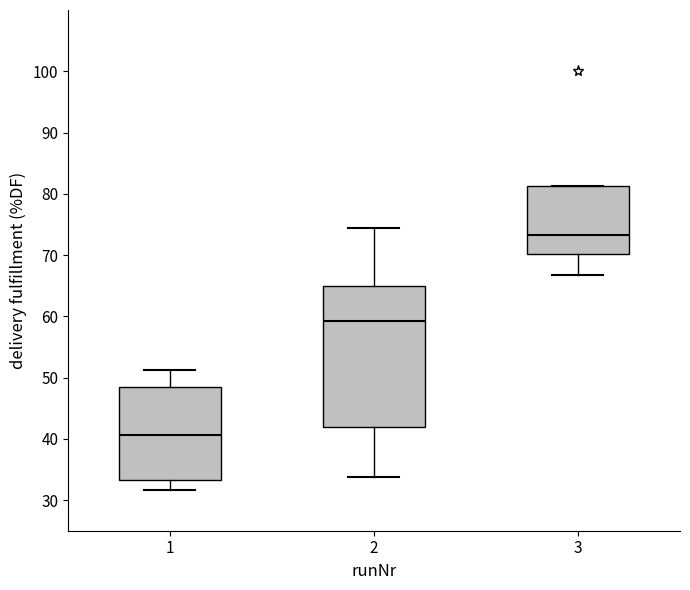

Reading left to right, read every box against the y-axis: the position of its median line, the range the box covers, and the ends of its whiskers. The values are not printed on the chart, so give them approximately, as read against the axis.

1: median 41, box 33 to 48, whiskers 32 to 51
2: median 59, box 42 to 65, whiskers 34 to 74
3: median 73, box 70 to 81, whiskers 67 to 81